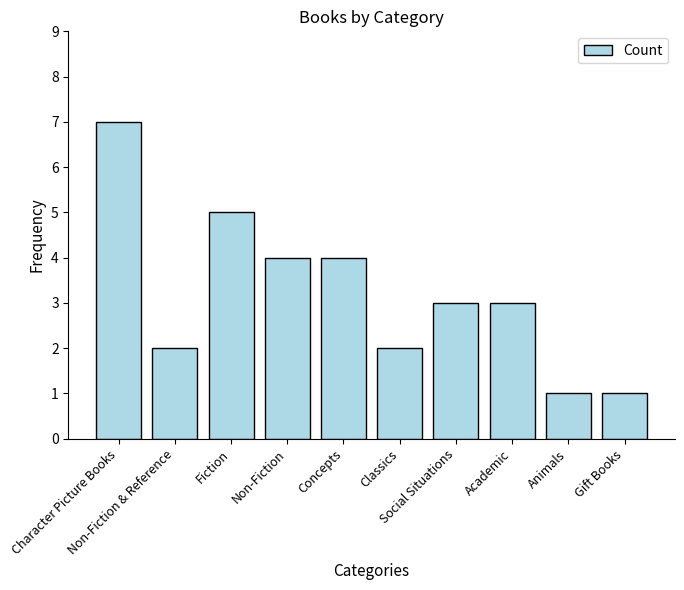

What is the label of the 4th bar from the left?

Non-Fiction